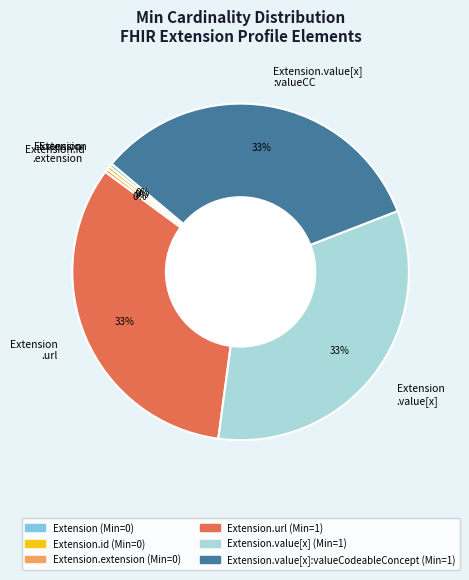

Count the number of slices in the pie.

6